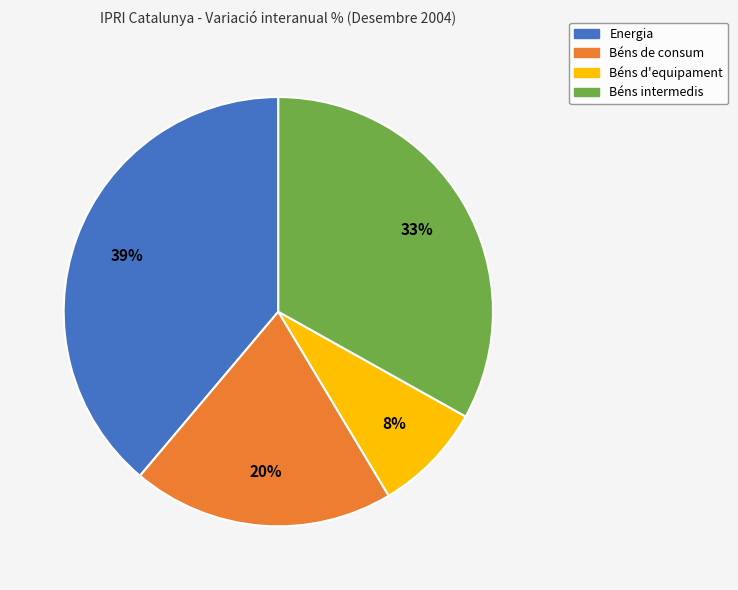

Between Béns de consum and Béns d'equipament, which is larger?

Béns de consum